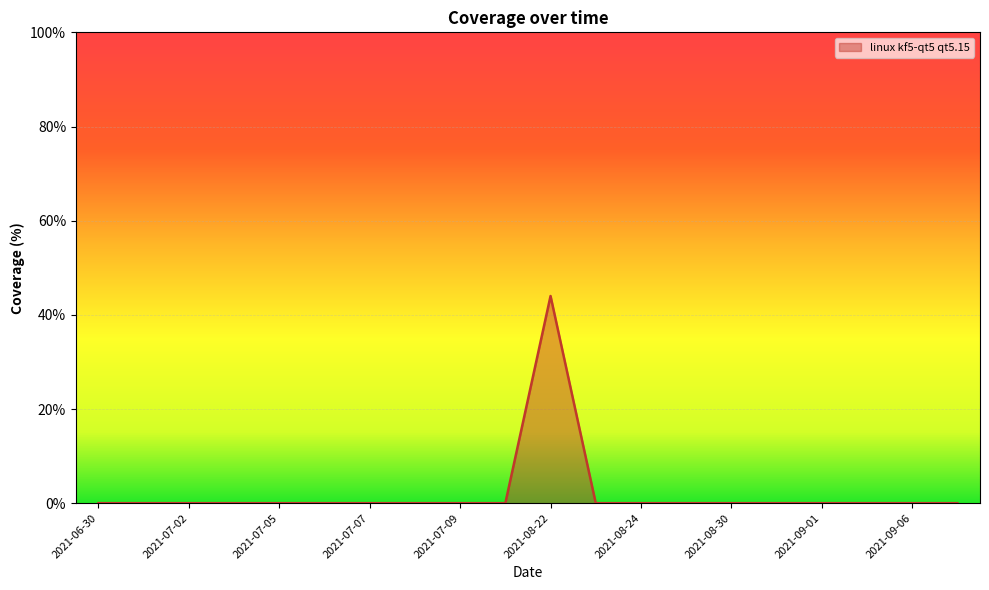

What is the greatest value displayed?

44